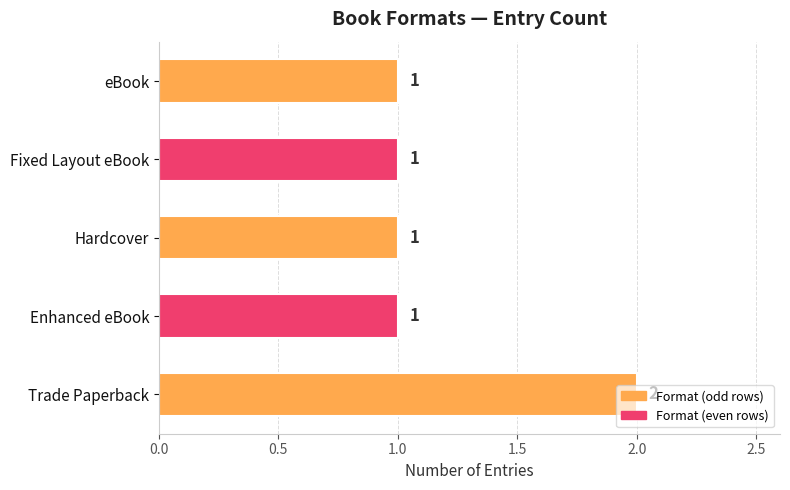

Is it true that the value at Hardcover is 0?

False